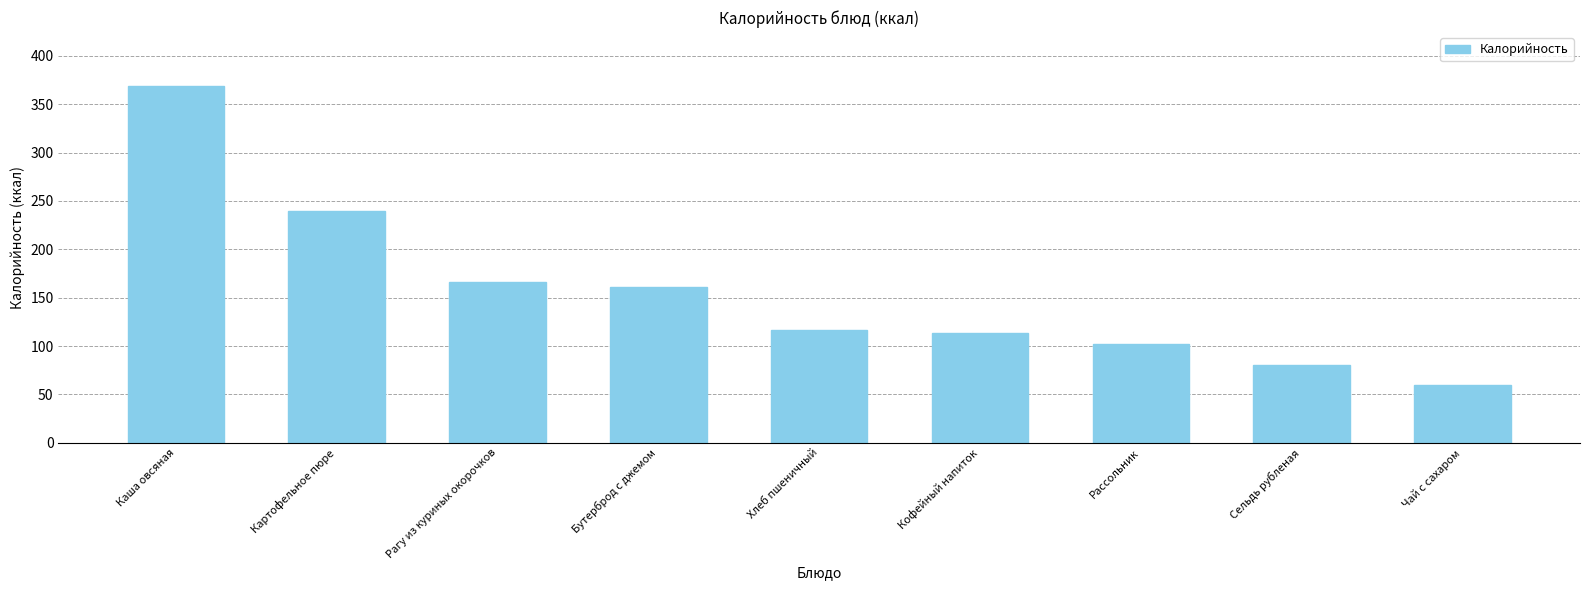

True or false: the data shows 100.0 at Бутерброд с джемом.

False